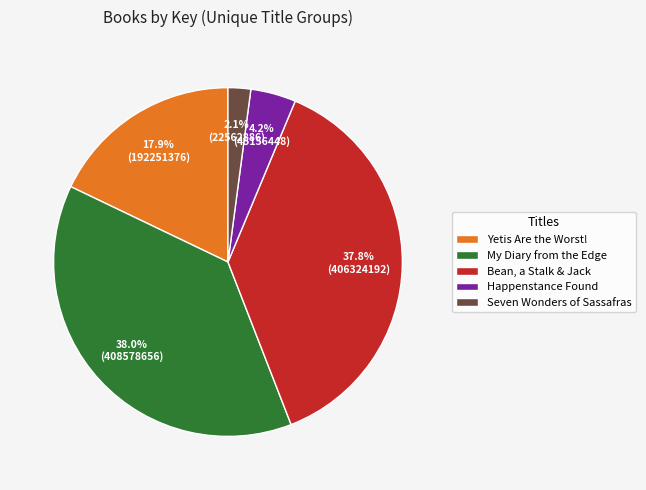

Is there a majority slice in this chart?

No